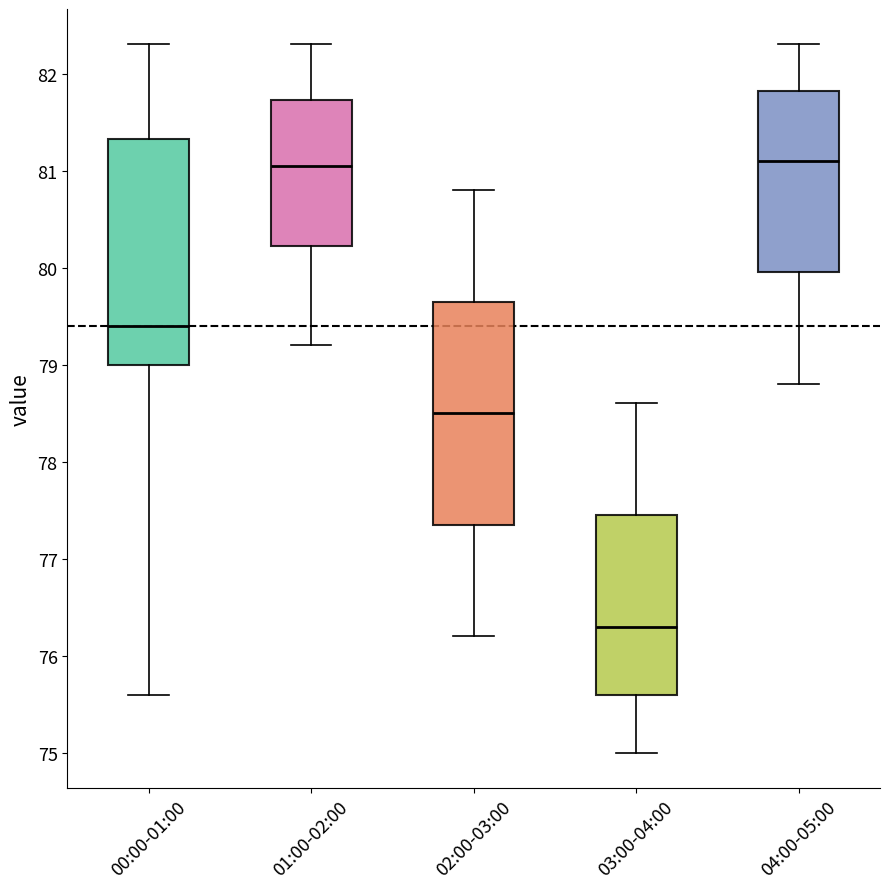

Reading left to right, transcribe this box plot: for each box, give where its median line is, the range the box spans, and where its two whiskers end, as read against the y-axis. The values are not printed on the chart, so give them approximately, as read against the axis.

00:00-01:00: median 79.4, box 79.0 to 81.3, whiskers 75.6 to 82.3
01:00-02:00: median 81.1, box 80.2 to 81.7, whiskers 79.2 to 82.3
02:00-03:00: median 78.5, box 77.4 to 79.7, whiskers 76.2 to 80.8
03:00-04:00: median 76.3, box 75.6 to 77.5, whiskers 75.0 to 78.6
04:00-05:00: median 81.1, box 80.0 to 81.8, whiskers 78.8 to 82.3